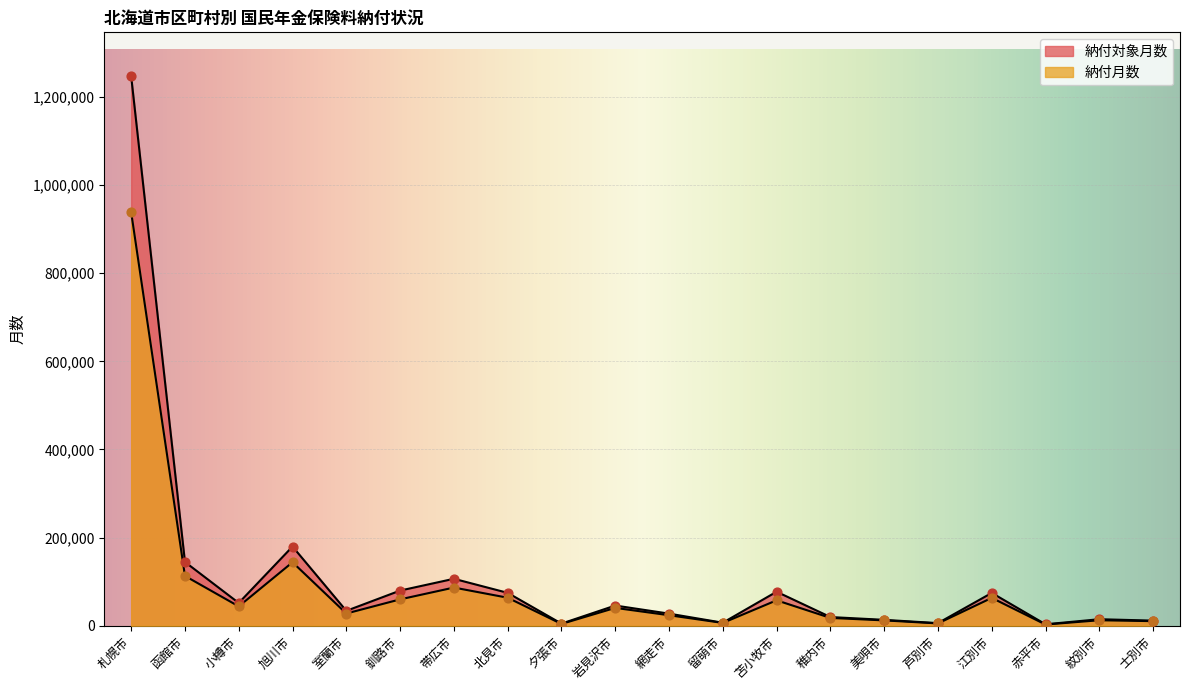

What is the total value across all series at 士別市?

21962